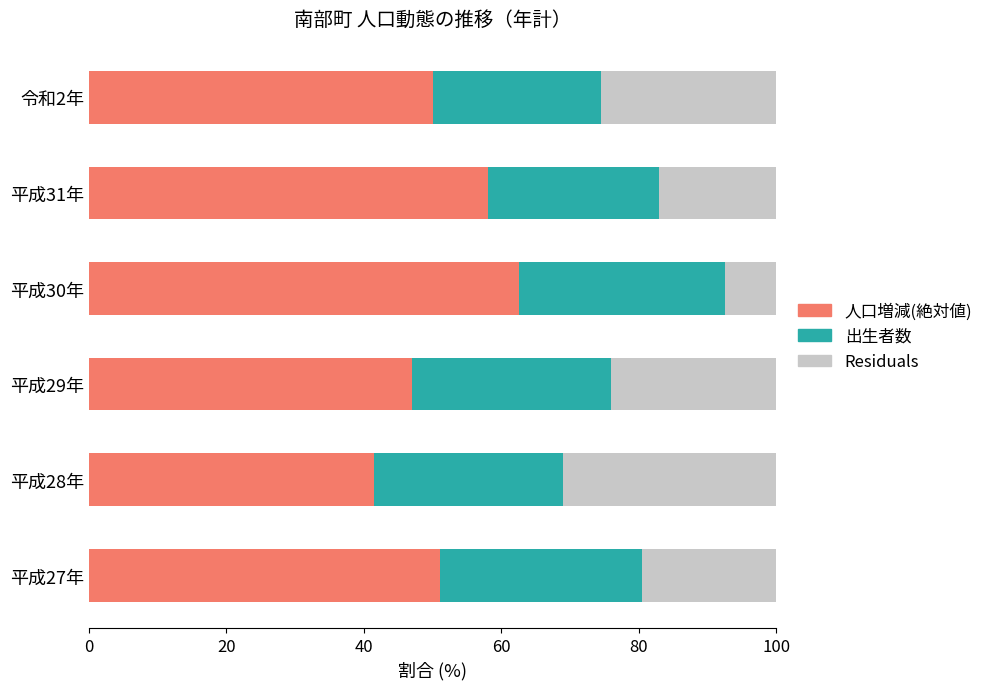

Which category has the lowest value in the 人口増減(絶対値) series?

平成28年